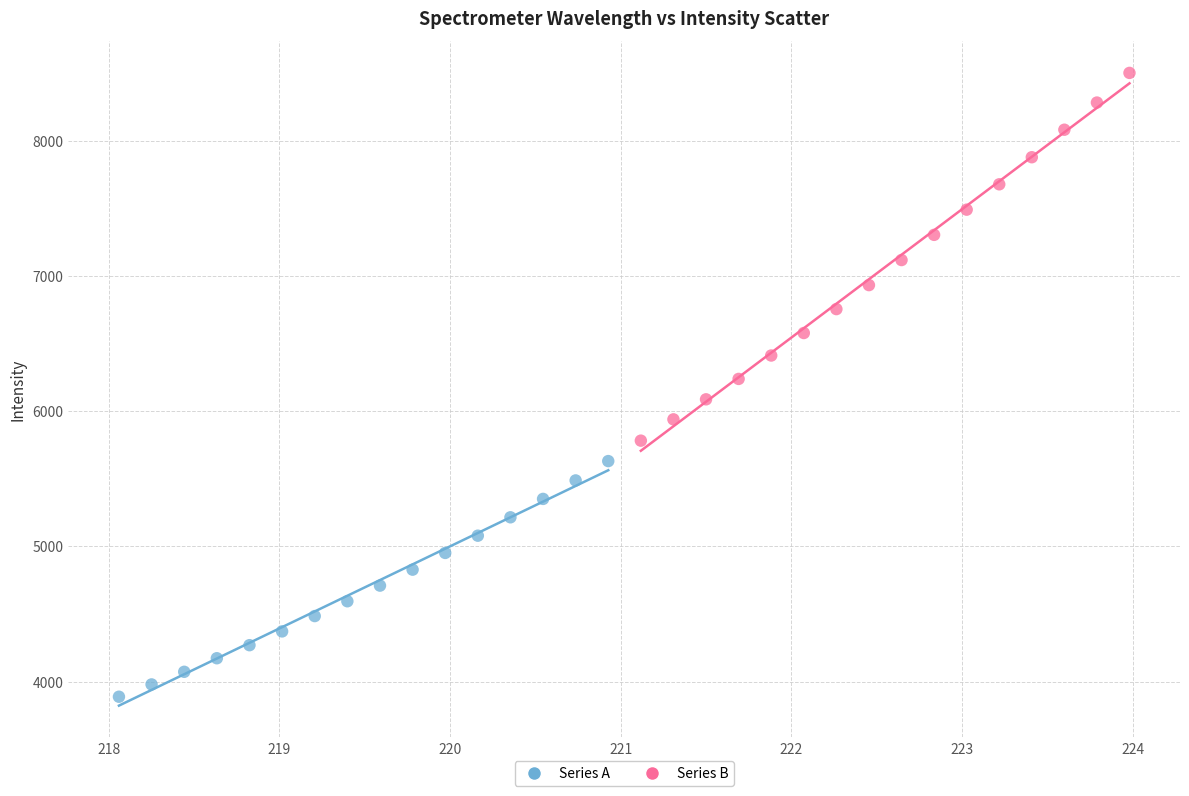

Which series contains the highest Y value?

Series B